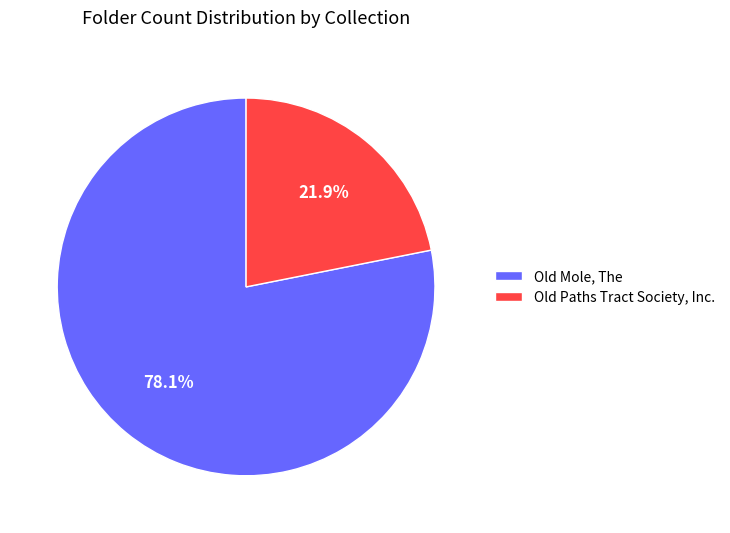

How many slices are in this pie chart?

2